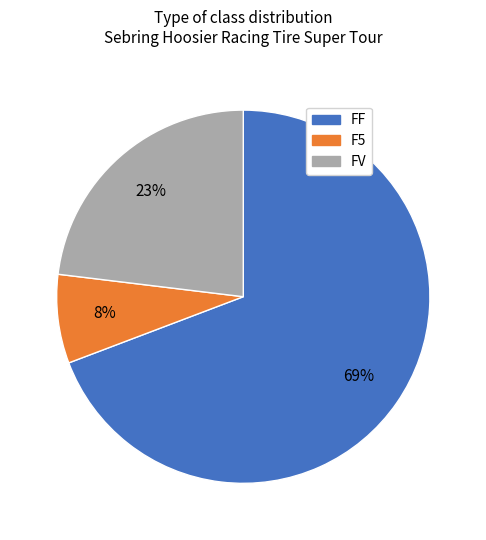

Does any single category account for the majority?

Yes